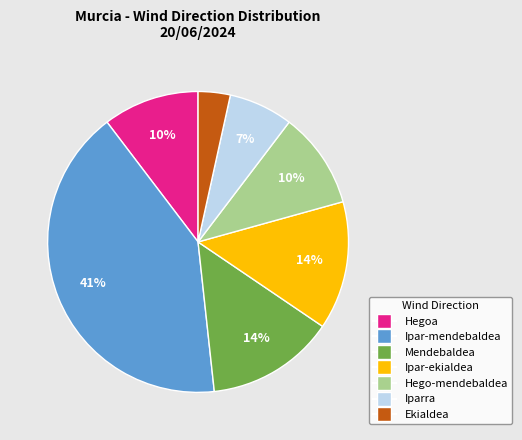

How many segments does this pie chart have?

7